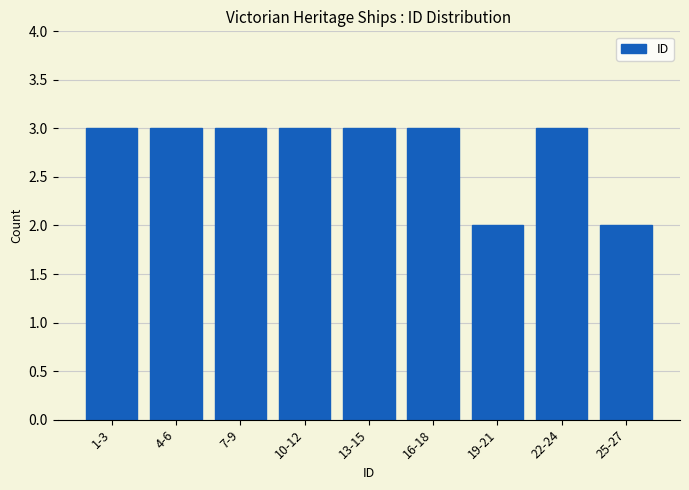

Reading left to right, extract all data points from this chart.

3	3	3	3	3	3	2	3	2